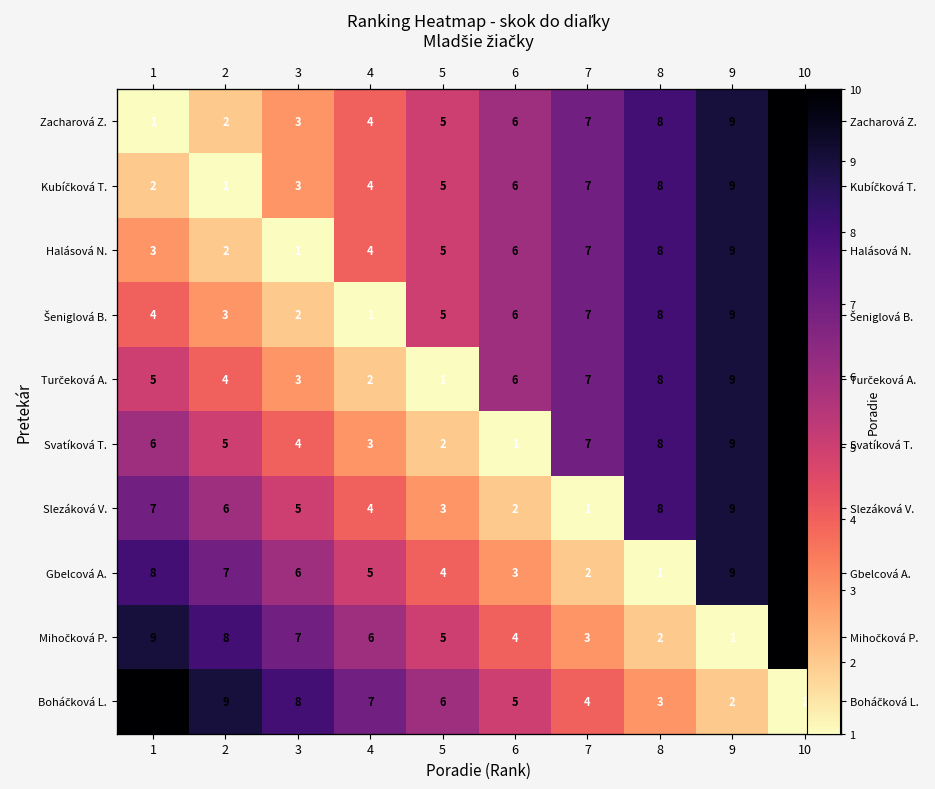

Read the Gbelcová A. value at 3.

6